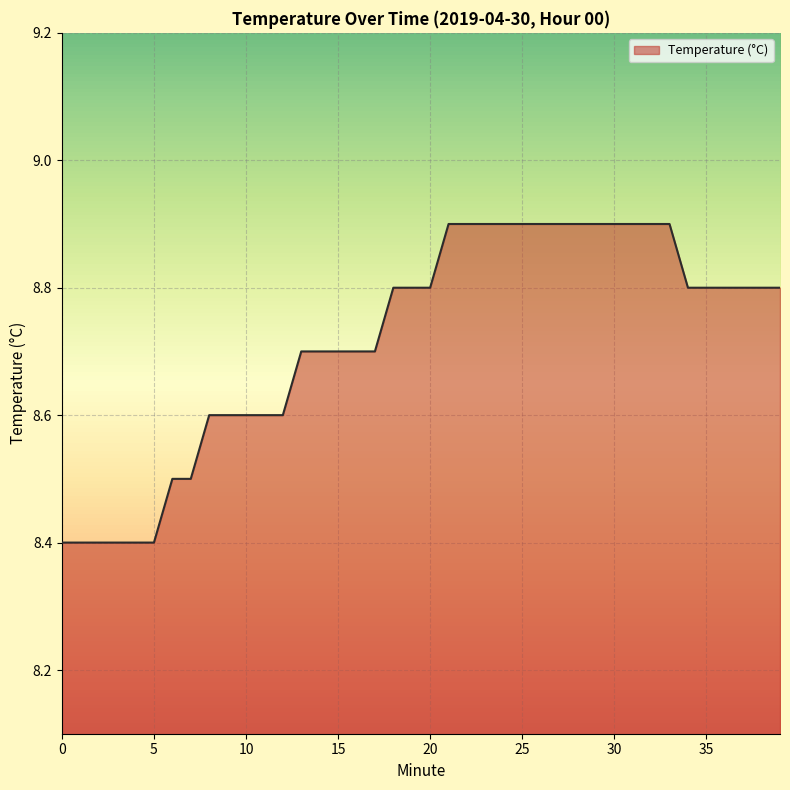

What is the maximum value shown in the chart?

8.9